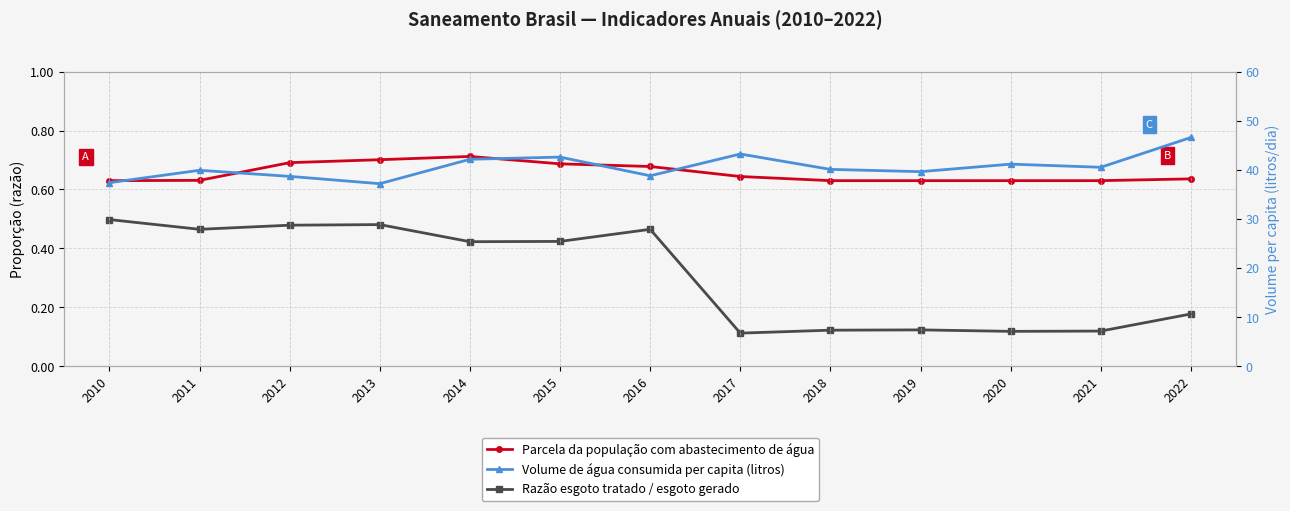

List the labels in order of Razão esgoto tratado / esgoto gerado value, smallest first.

2017, 2020, 2021, 2018, 2019, 2022, 2014, 2015, 2011, 2016, 2012, 2013, 2010